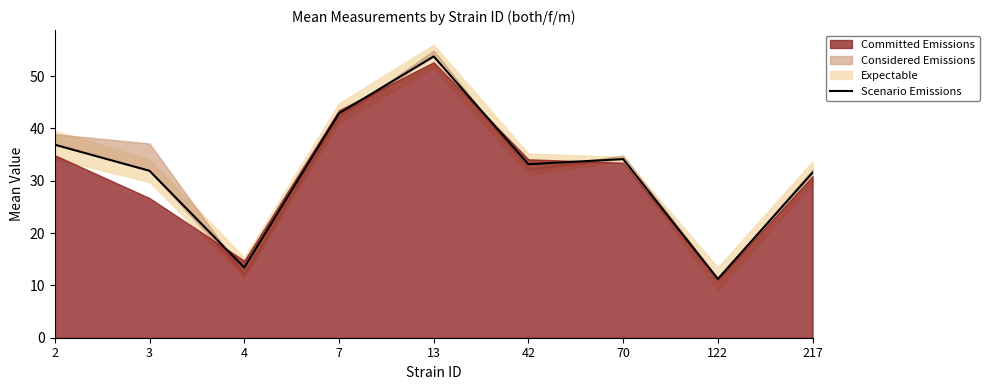

Which category has the highest value across all series?

13